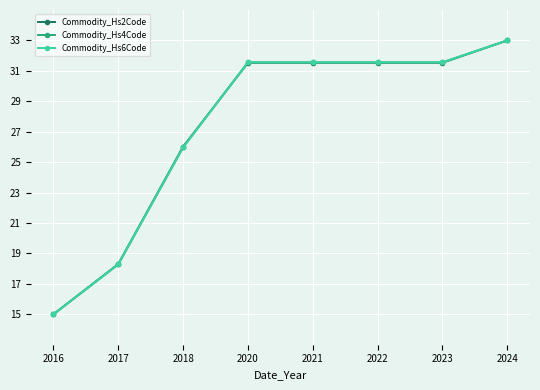

Which label corresponds to the largest value in the chart?

2024